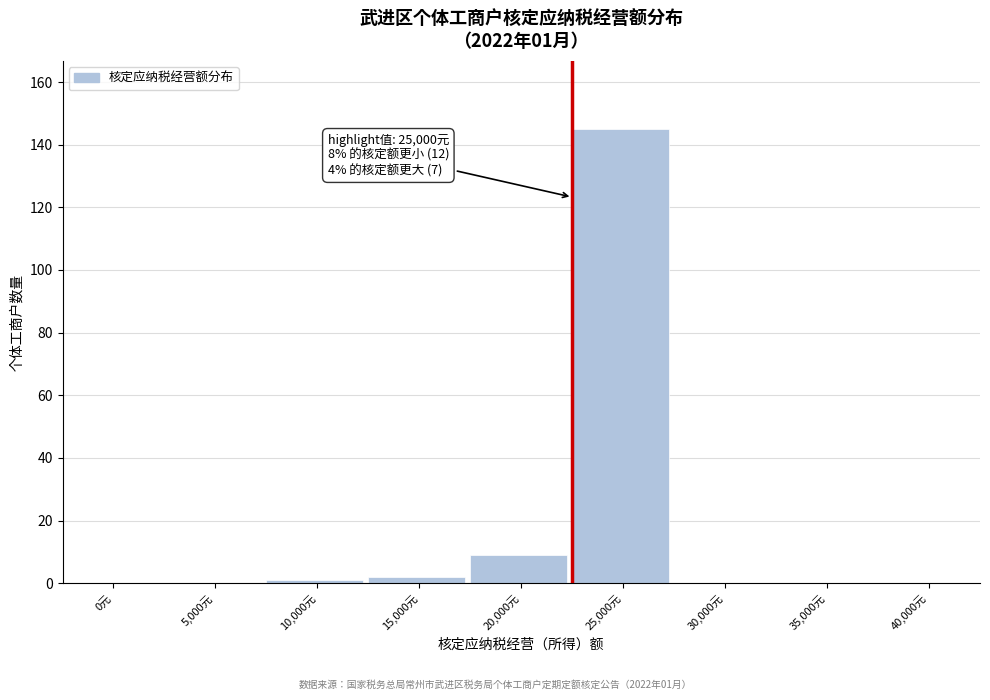

Reading right to left, transcribe all the data shown in this chart.

40,000元=0	35,000元=0	30,000元=0	25,000元=145	20,000元=9	15,000元=2	10,000元=1	5,000元=0	0元=0